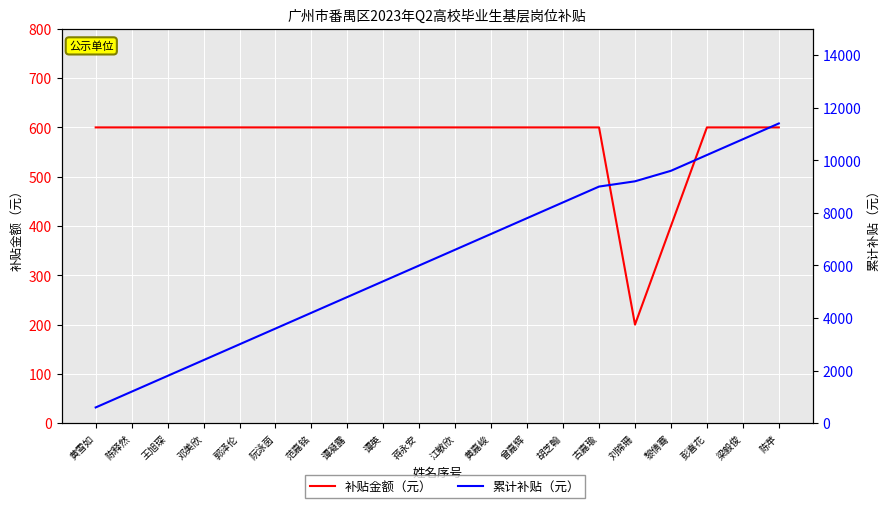

What are all the series names shown in the legend?

补贴金额（元）, 累计补贴（元）